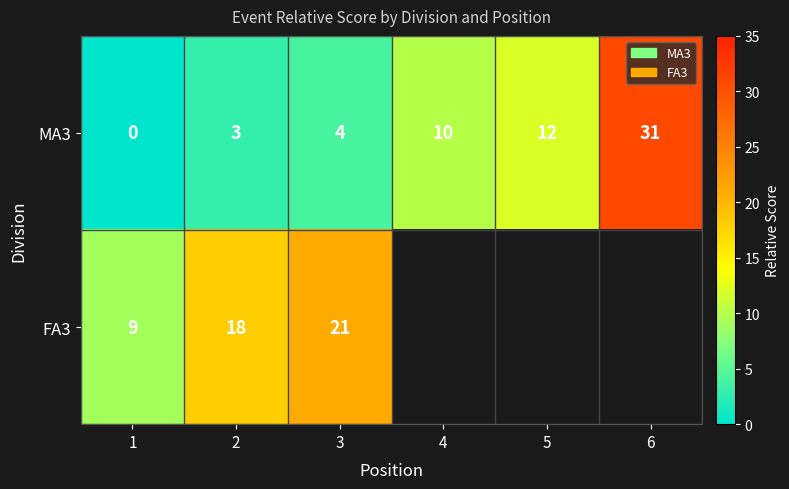

Read the MA3 value at 2, to the nearest 5.

5